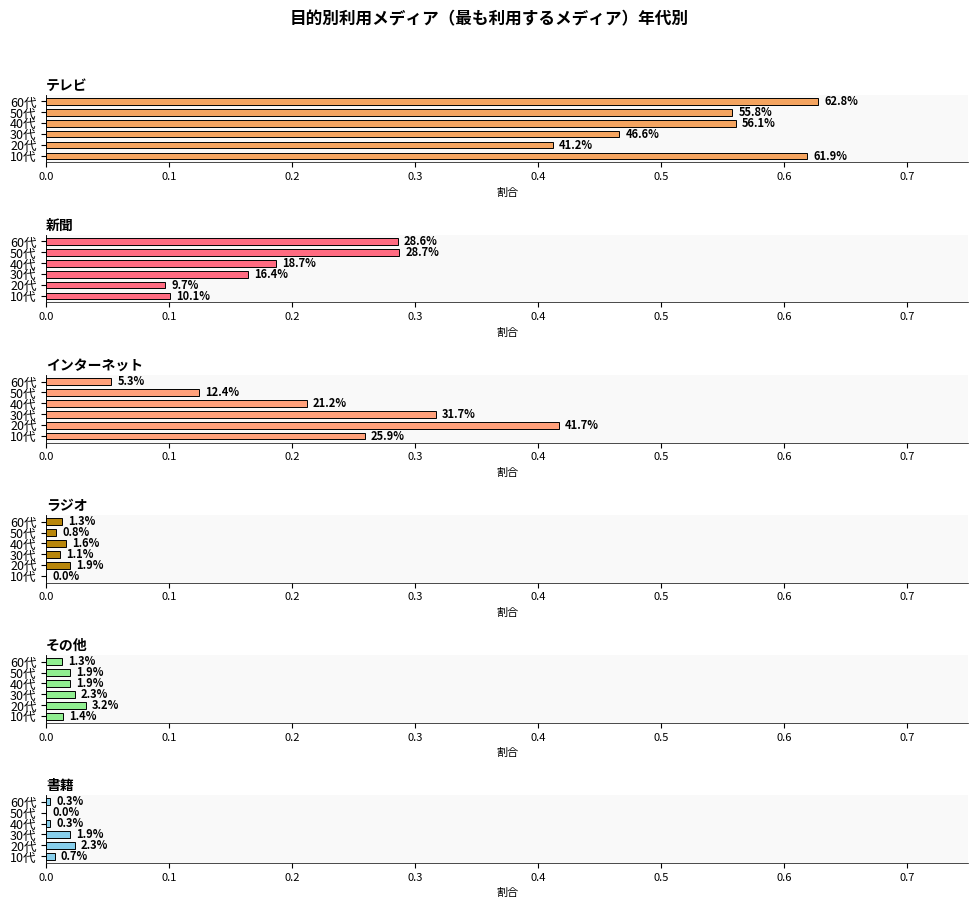

At how many categories does at least one series exceed 0?

6